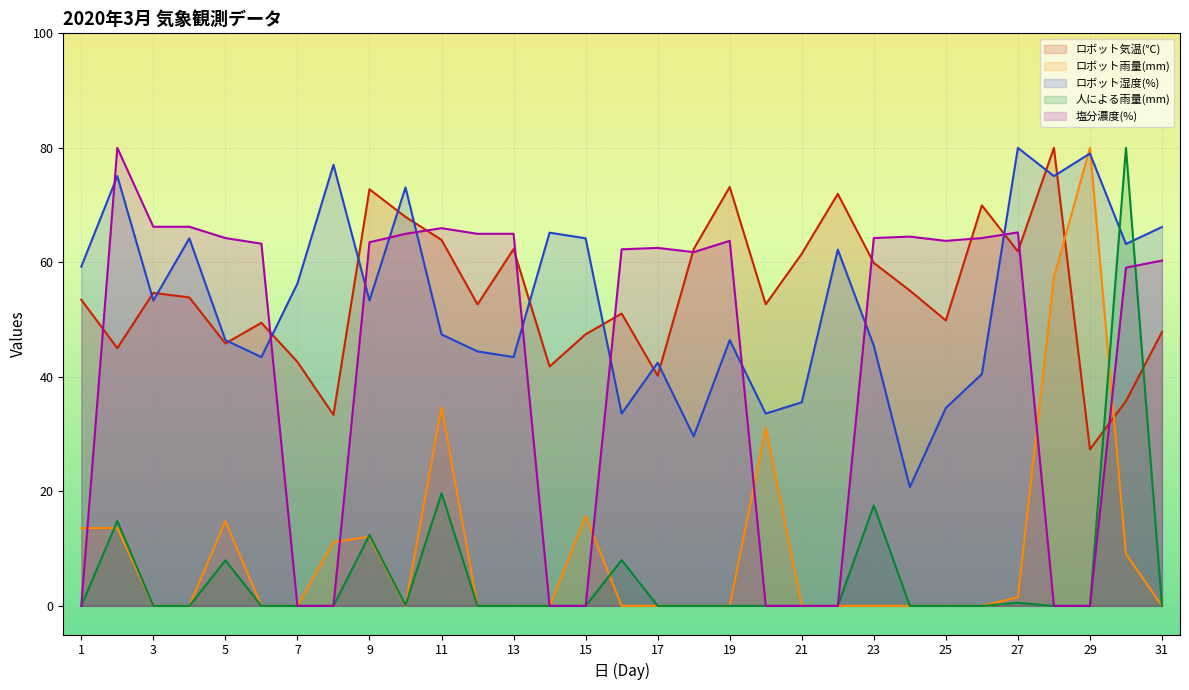

Which series has the largest total across all categories?

ロボット気温(℃)